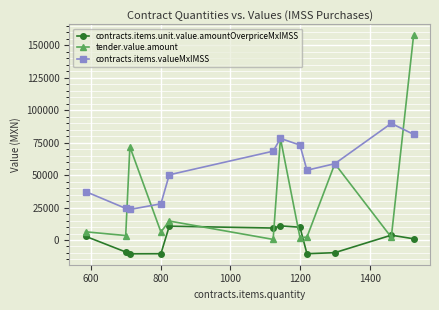

What is the value of the contracts.items.unit.value.amountOverpriceMxIMSS point at the 9th from the left?

-10572.6